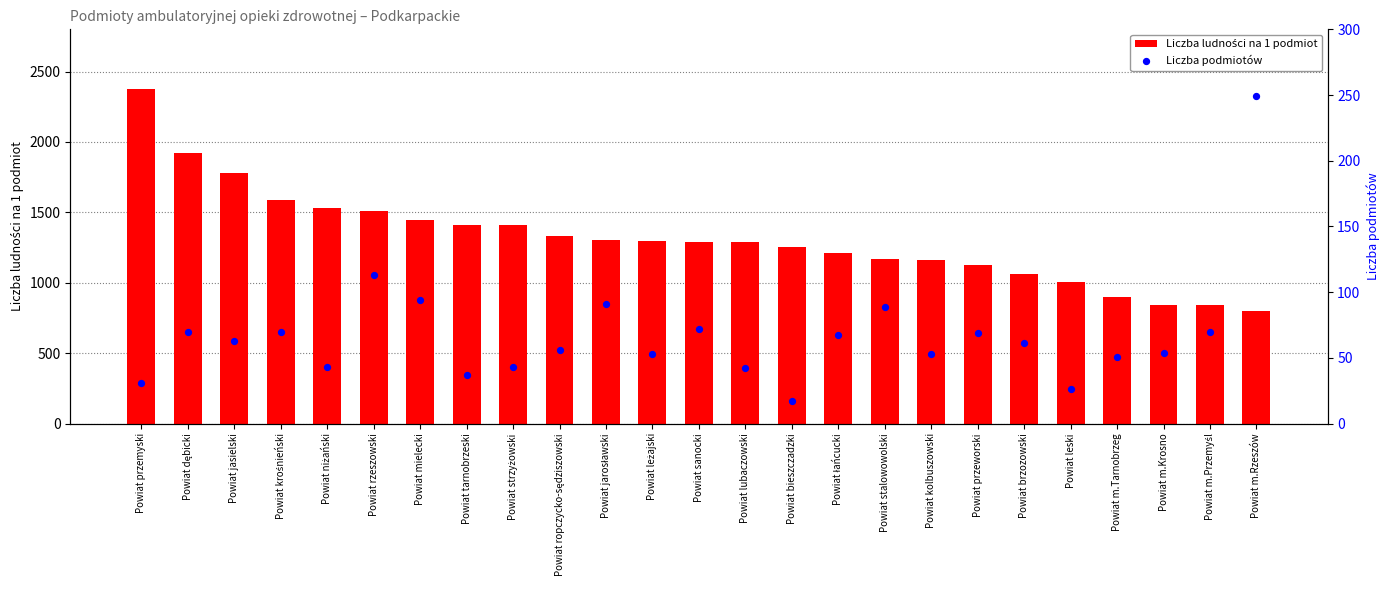

At which category is the sum across all series the highest?

Powiat przemyski